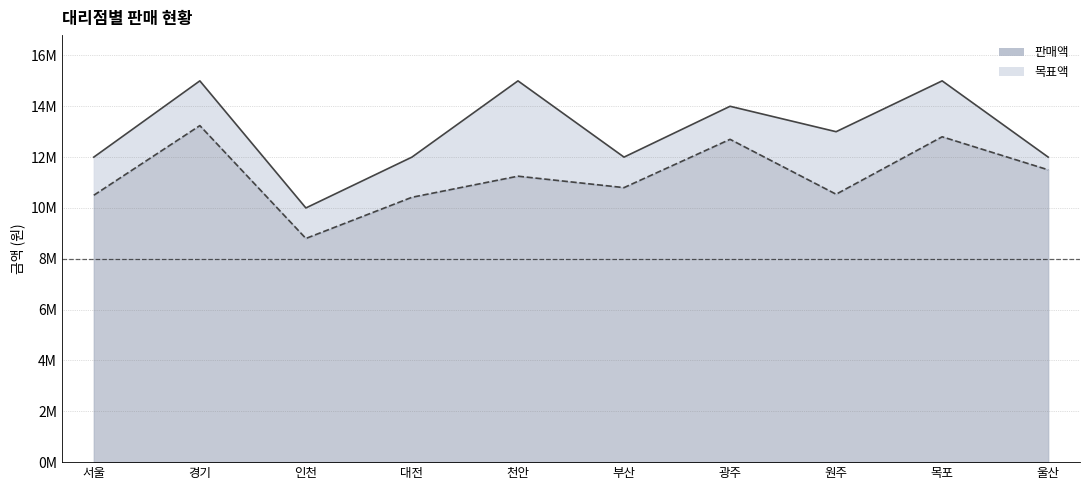

The value of 목표액 at 울산 is 12000000. True or false?

True